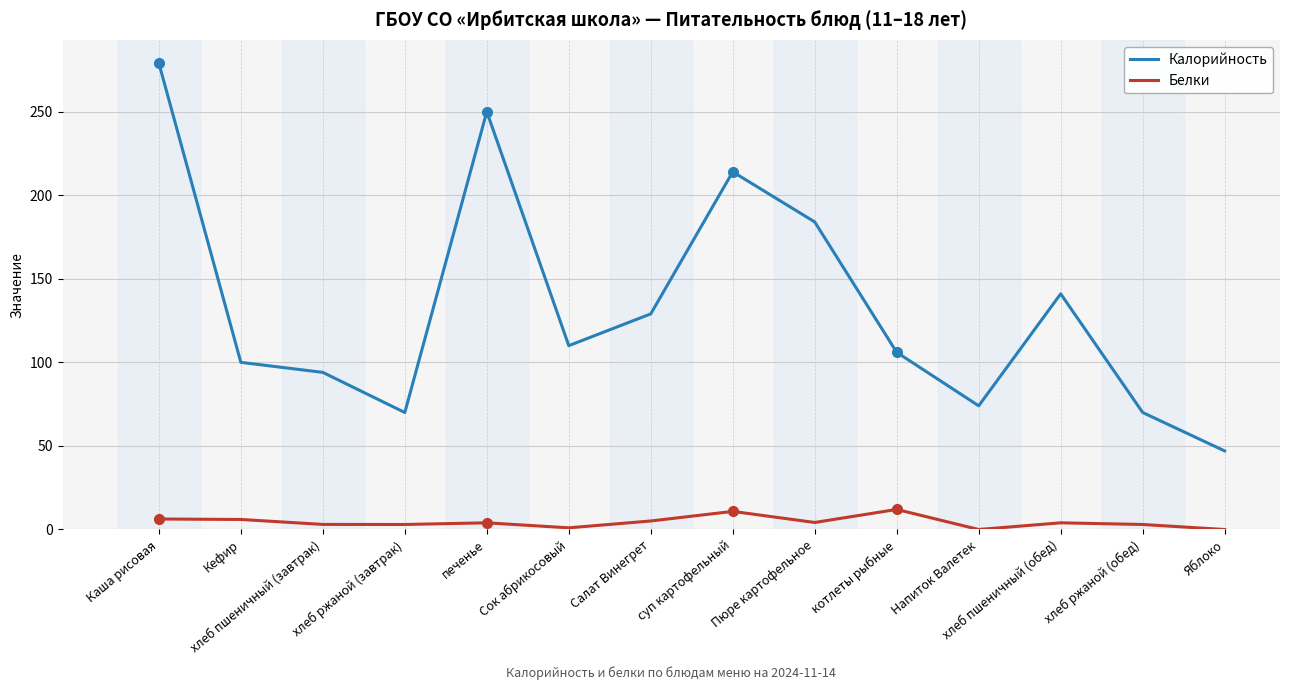

What is the average value of the Калорийность series?

133.4